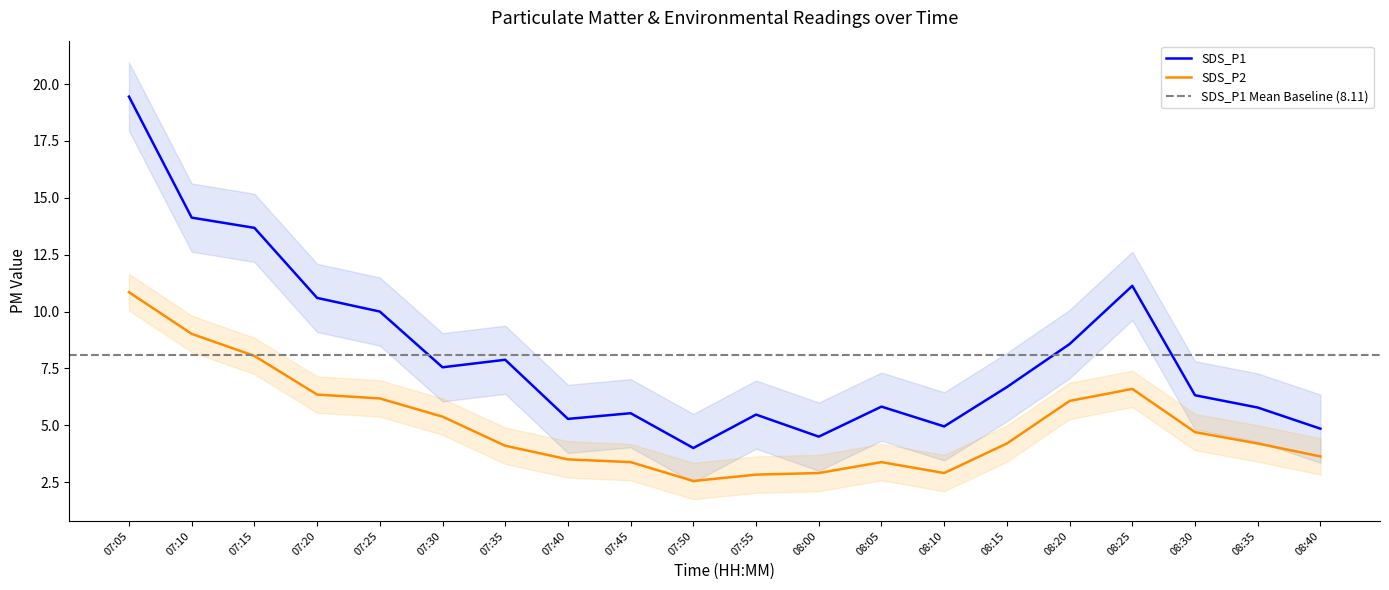

What is the minimum value for SDS_P2?

2.5